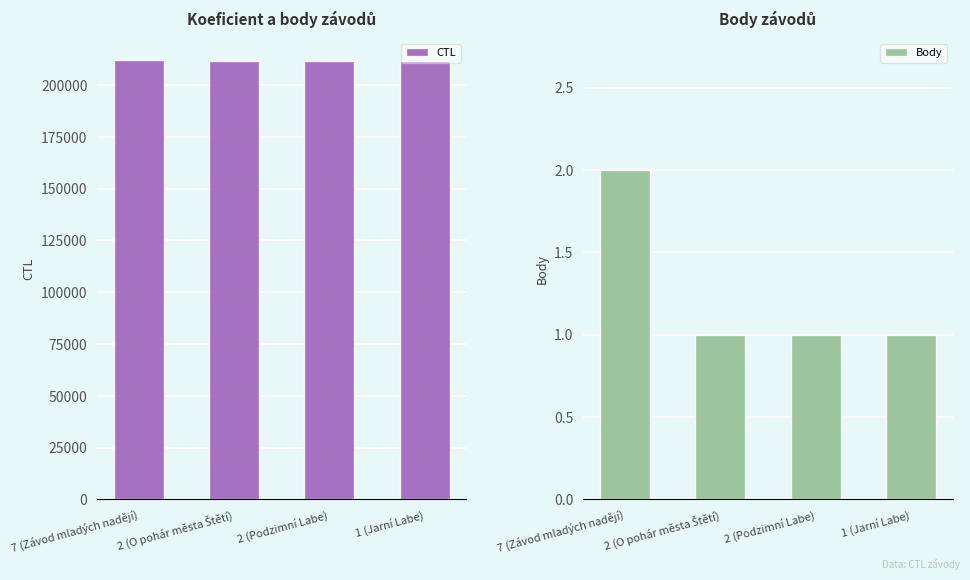

What is the label of the 4th bar from the left?

1 (Jarní Labe)